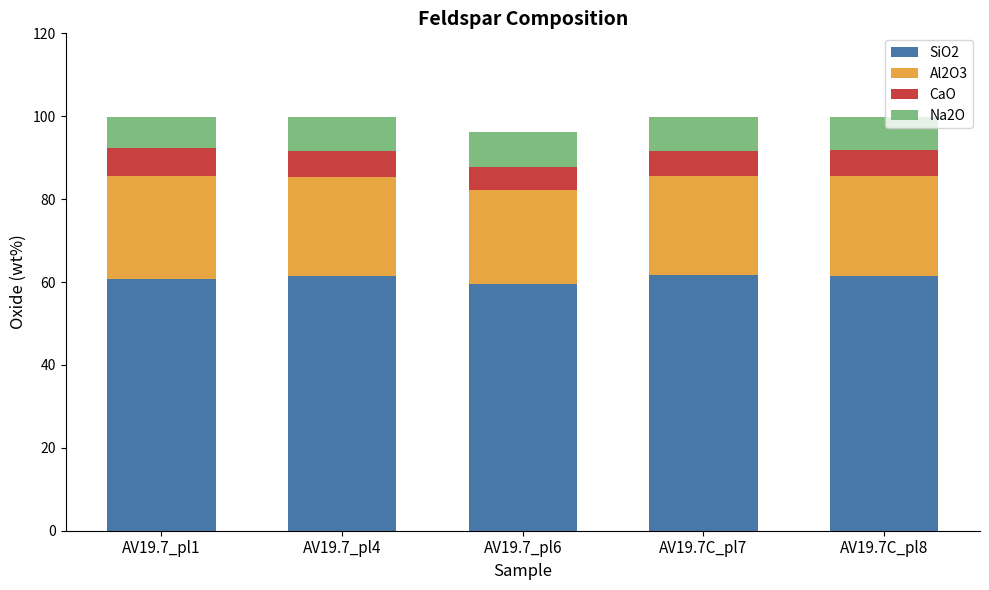

The value of SiO2 at AV19.7_pl1 is 29.1. True or false?

False